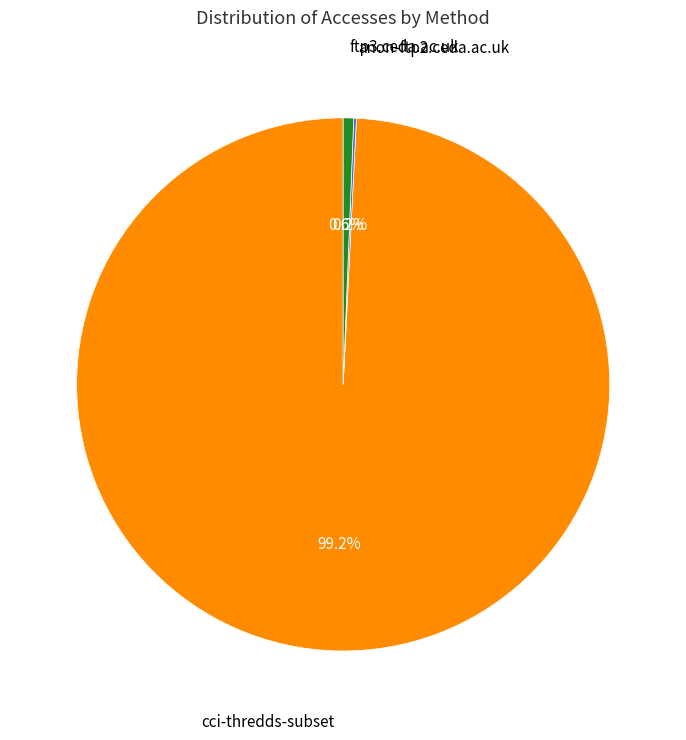

Does any single category account for the majority?

Yes